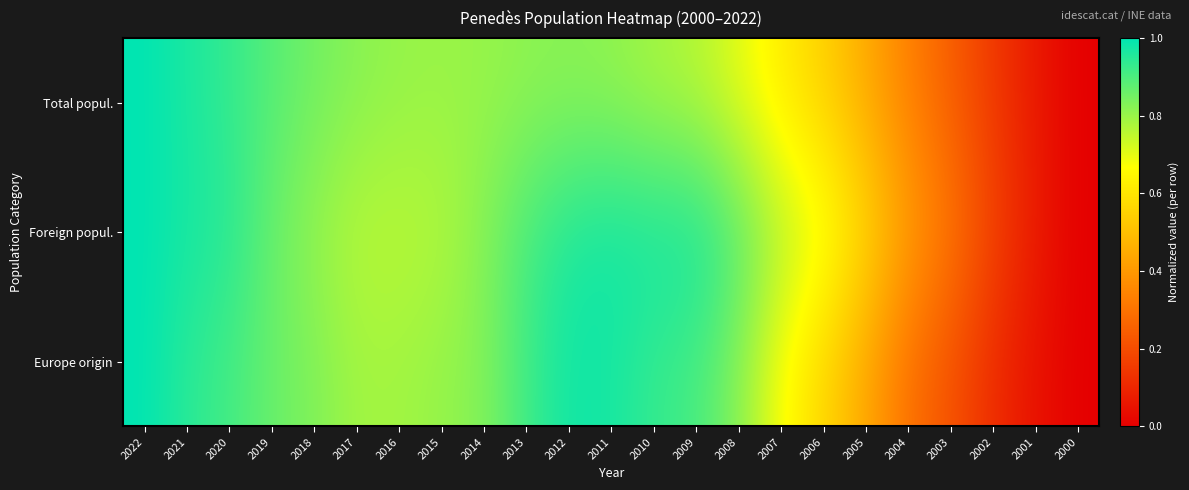

What is the total value across all series at 2011?

2.8